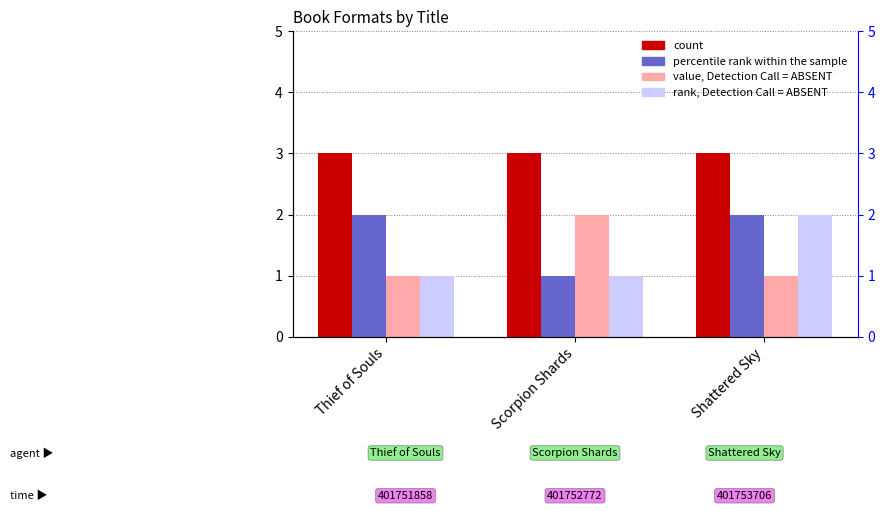

What position from the right is Shattered Sky?

1